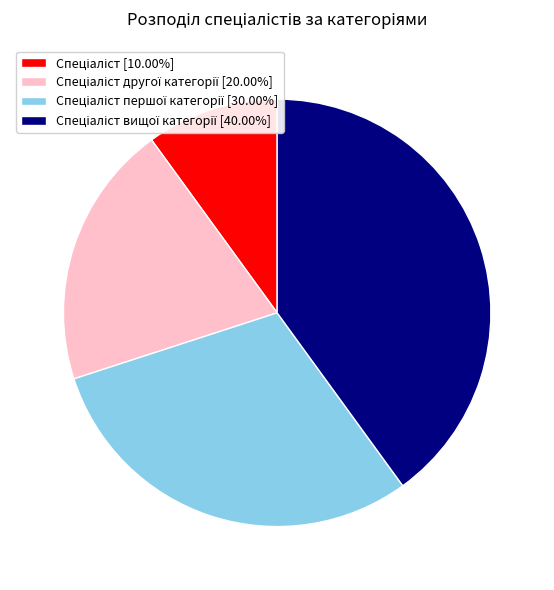

Is there any slice that represents more than half of the pie?

No